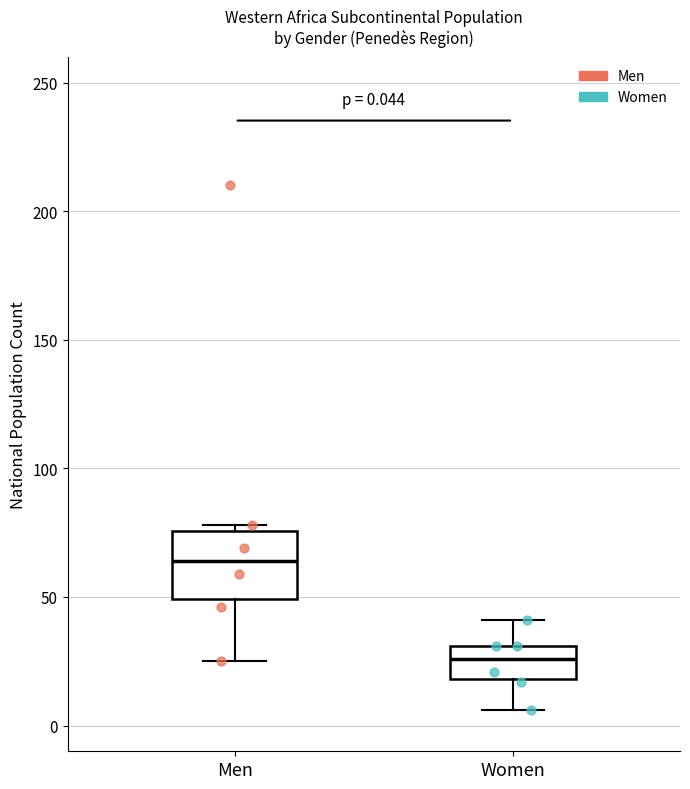

Which box has the highest median line?

Men